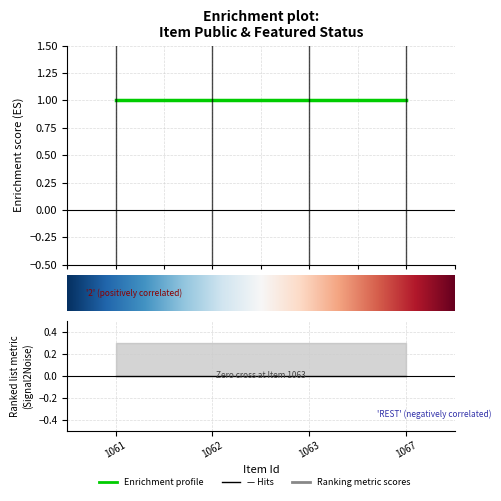

True or false: public has a value of 1 at 1062.

True